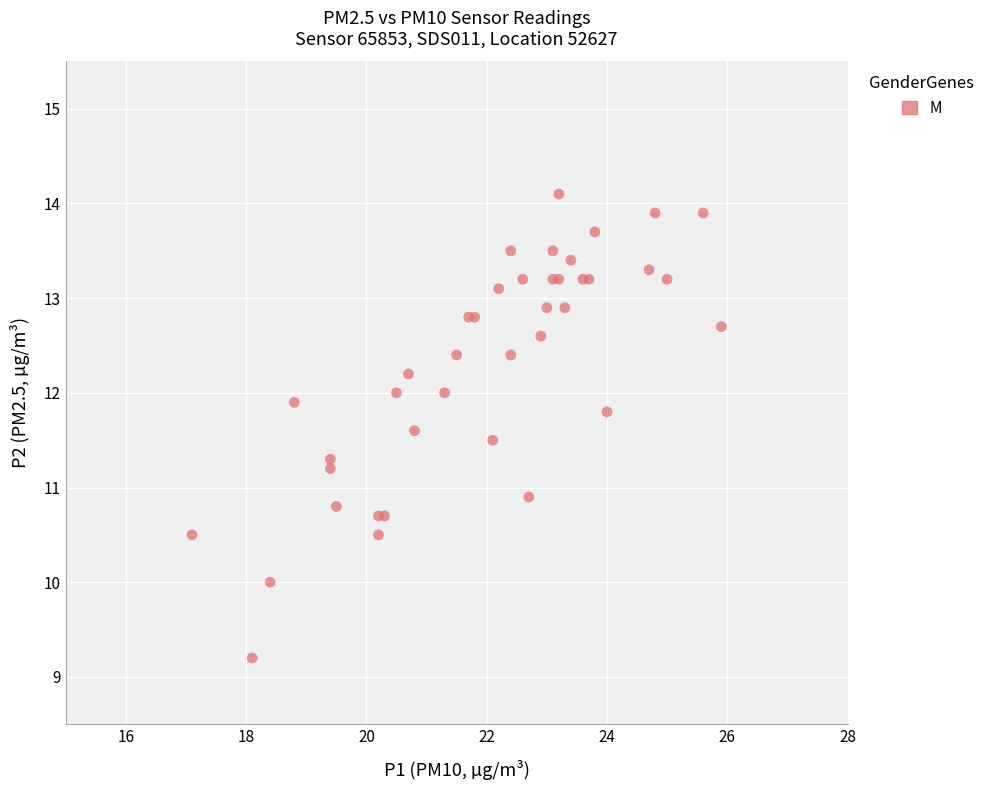

What Y value in the scatter plot is closest to 11?

10.9